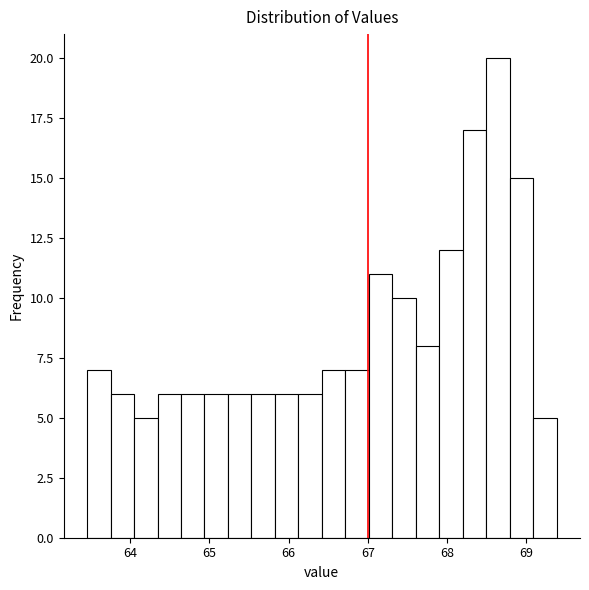

Read against the x-axis, roughly where is the centre of the tallest bar?

68.6